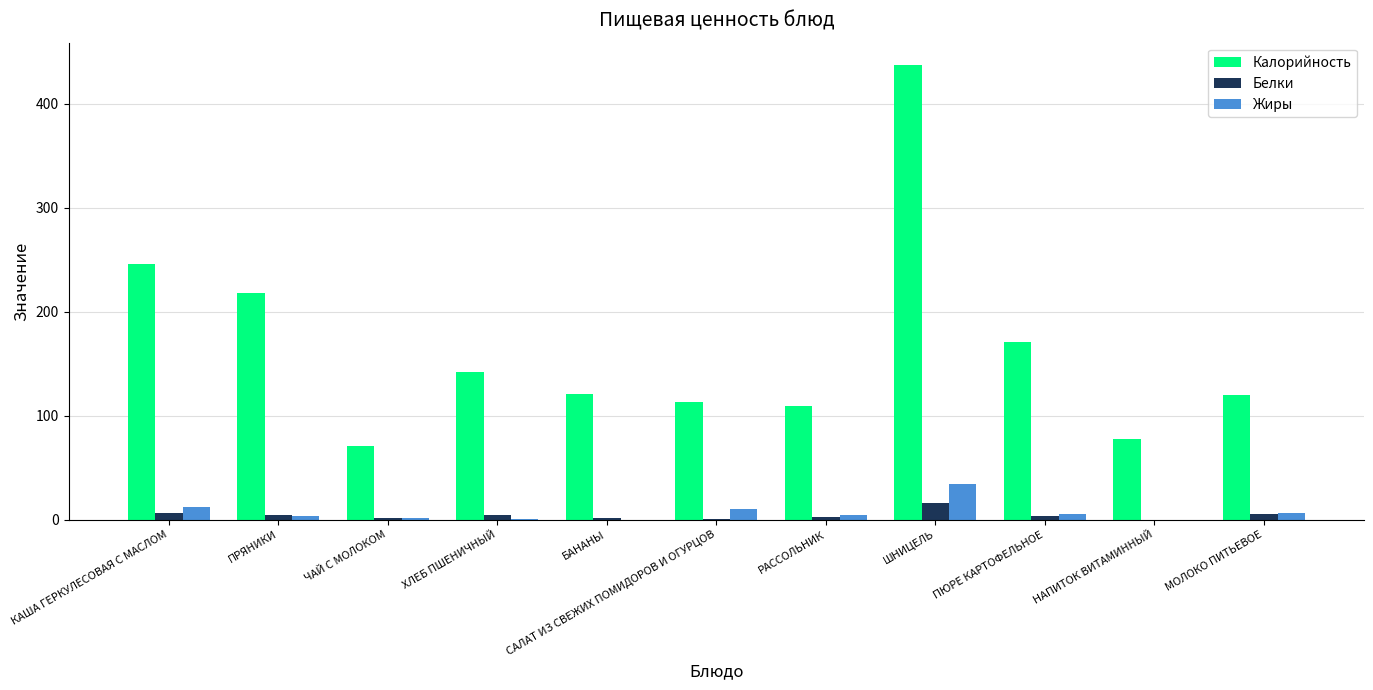

Which category has the highest value in the Жиры series?

ШНИЦЕЛЬ